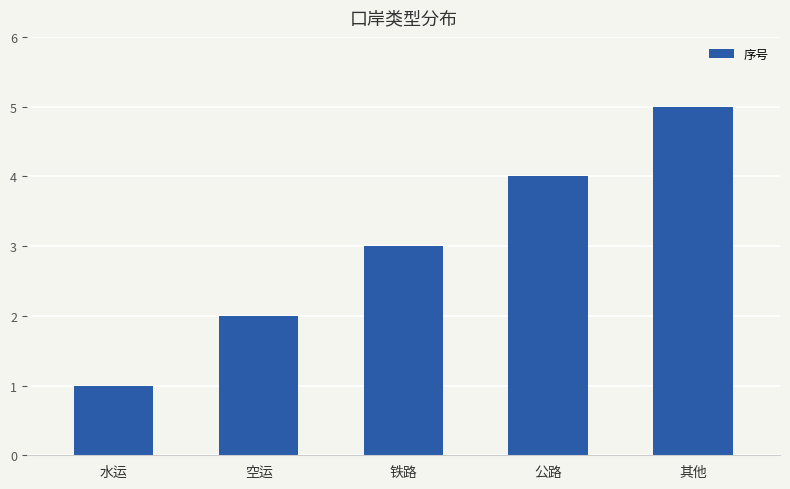

List the labels in order of value, smallest first.

水运, 空运, 铁路, 公路, 其他